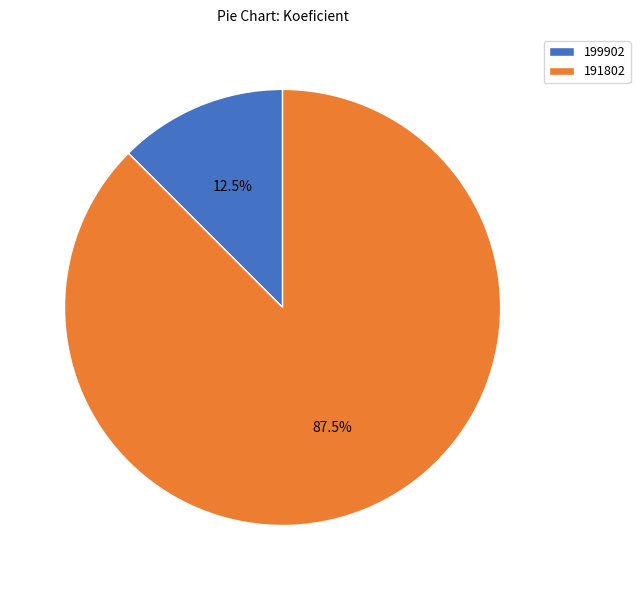

What portion of the pie excludes 199902?

87.5%